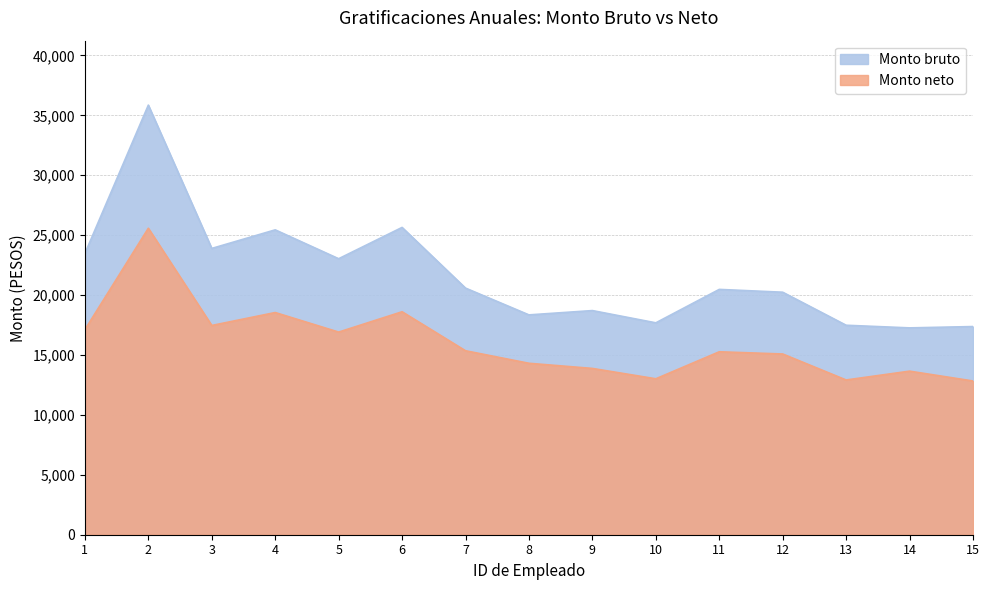

The Monto neto series shows 17115.1 at 1. True or false?

True